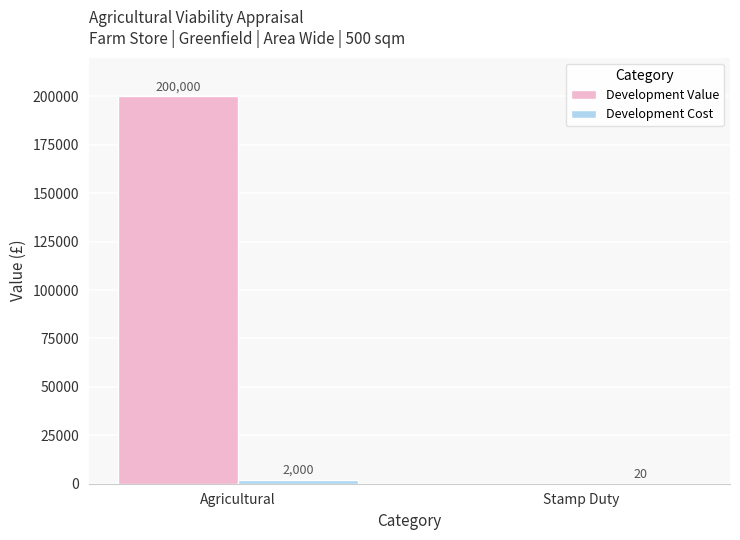

Which label corresponds to the largest value in the chart?

Agricultural